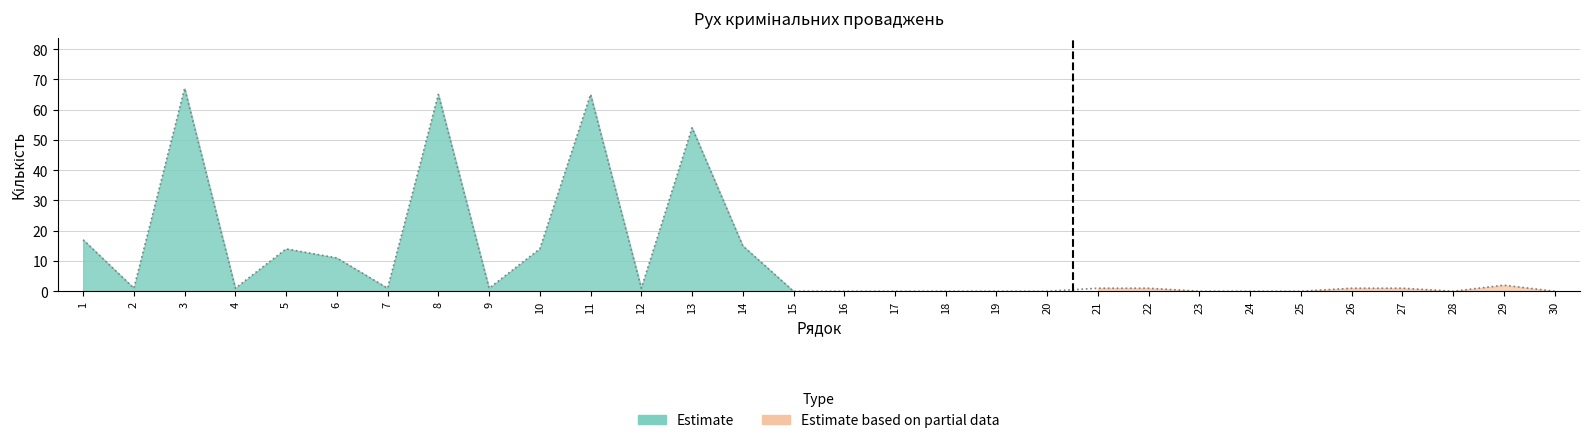

The value of Державного бюро розслідувань at 30 is 0. True or false?

True